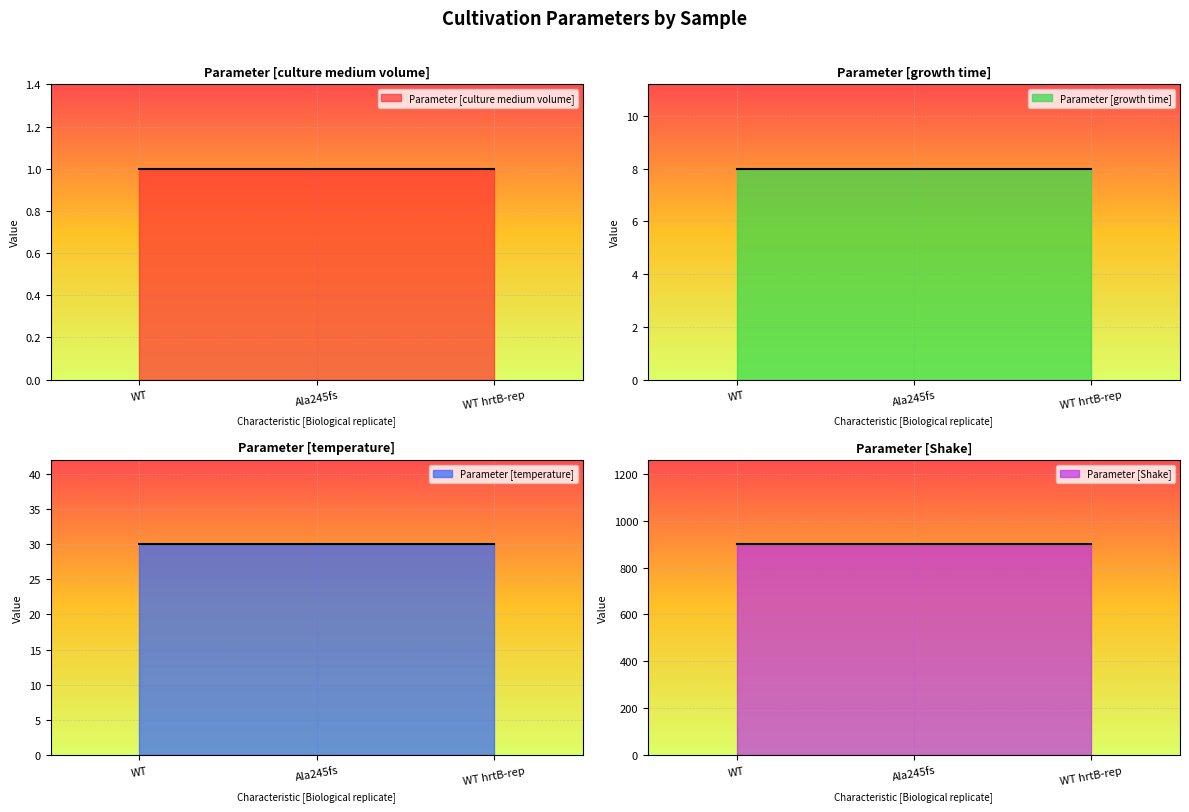

Between WT hrtB-rep and Ala245fs, which is larger?

WT hrtB-rep